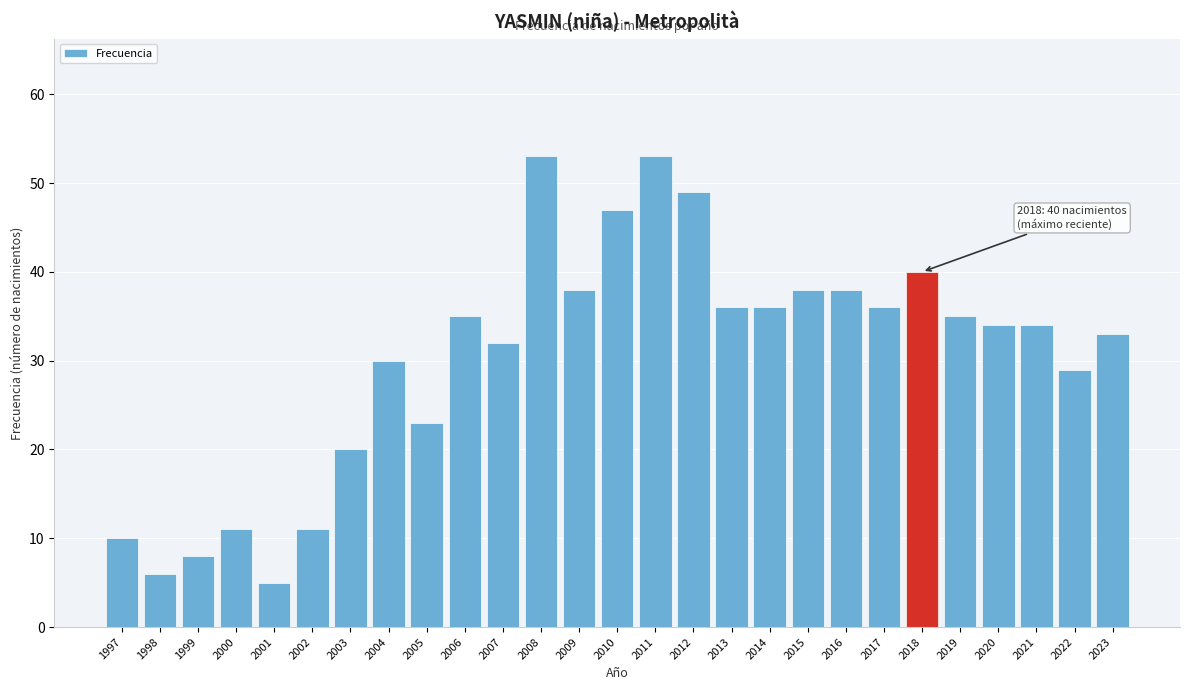

Reading left to right, extract all data points from this chart.

10	6	8	11	5	11	20	30	23	35	32	53	38	47	53	49	36	36	38	38	36	40	35	34	34	29	33